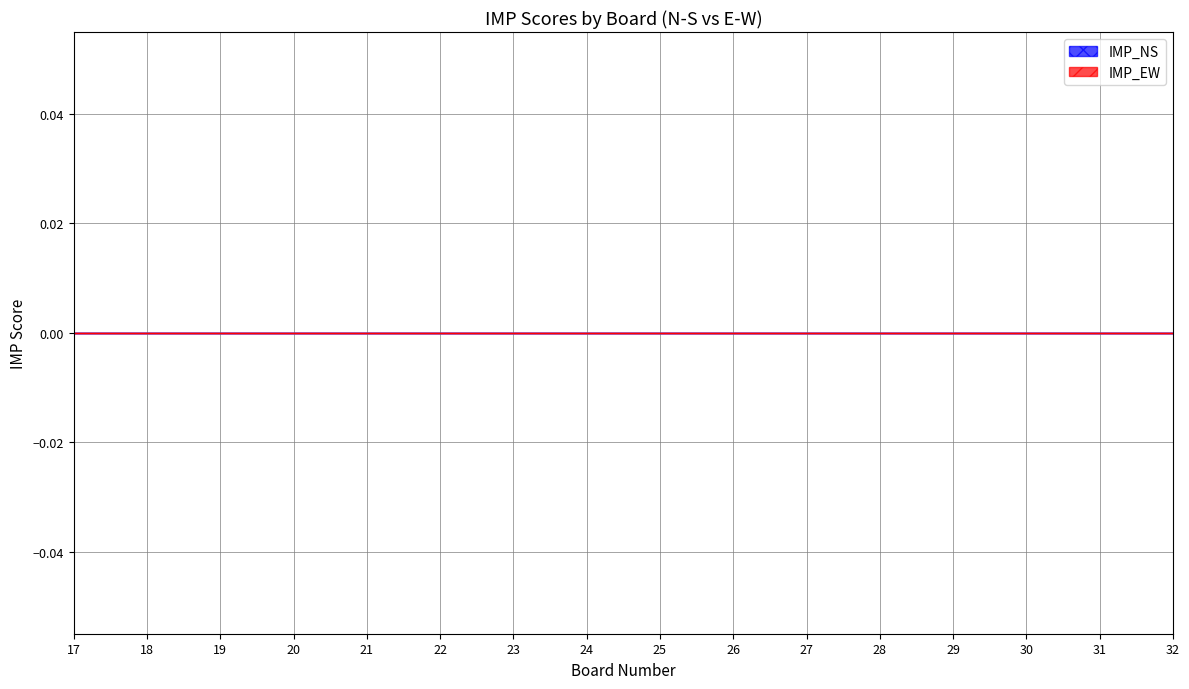

Does the chart have visible grid lines?

Yes